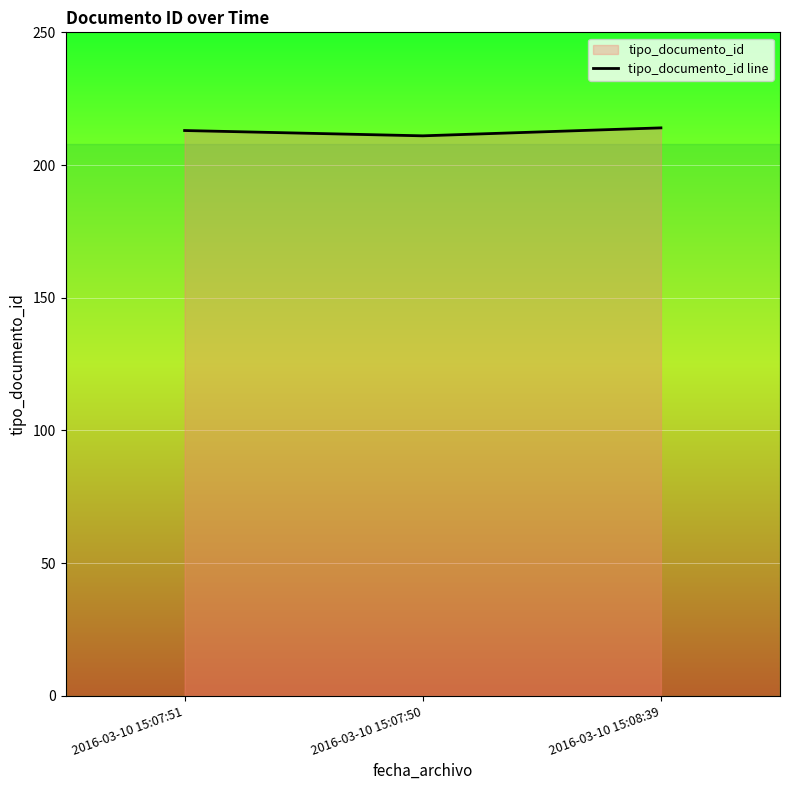

Reading left to right, what are all the values shown in this chart?

213	211	214